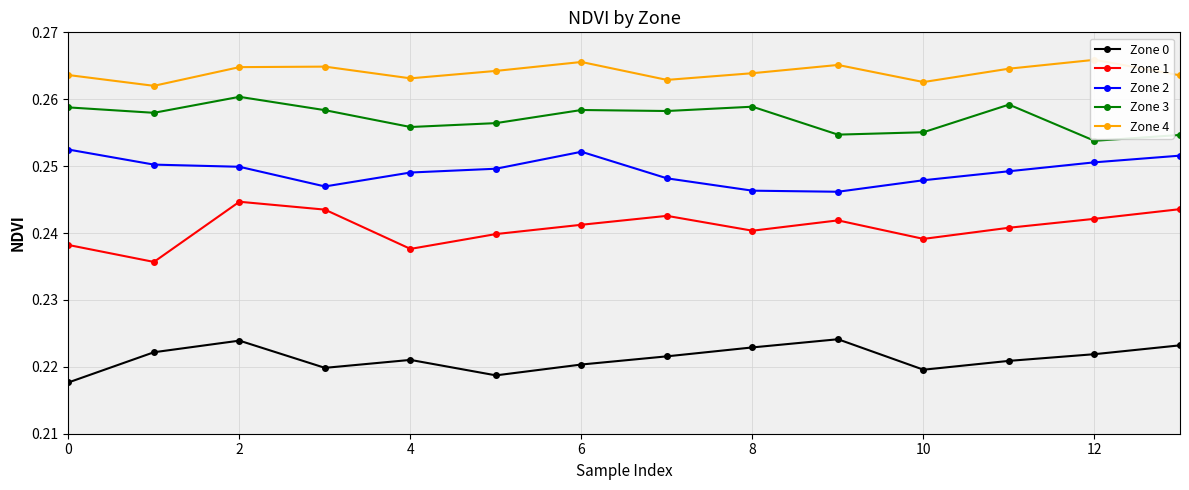

How many interior local peaks does the Zone 4 series have?

4